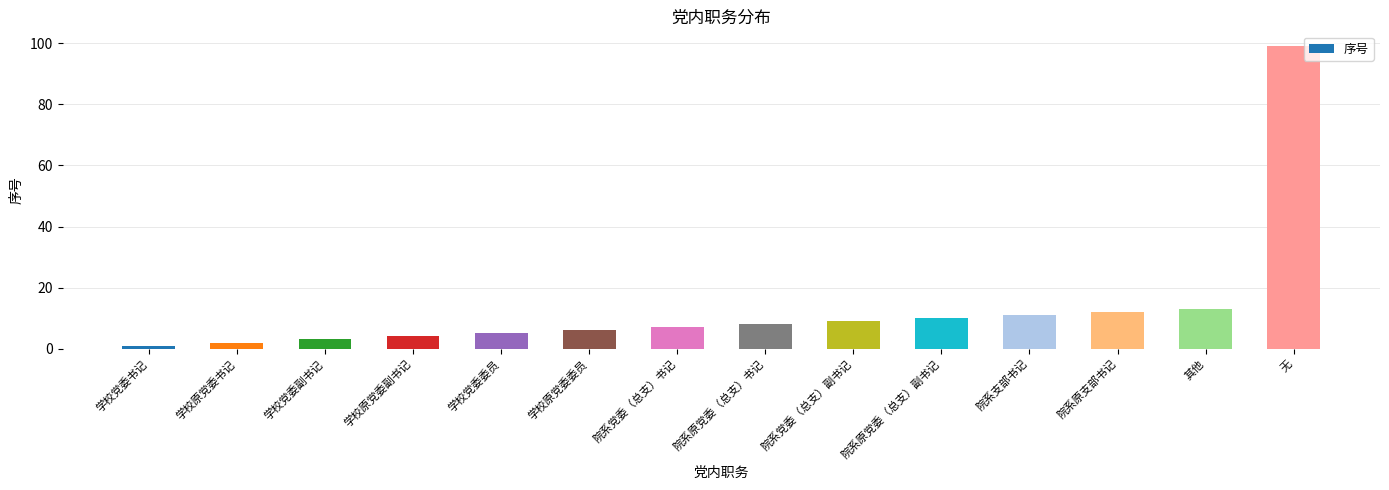

Which label corresponds to the smallest value in the chart?

学校党委书记